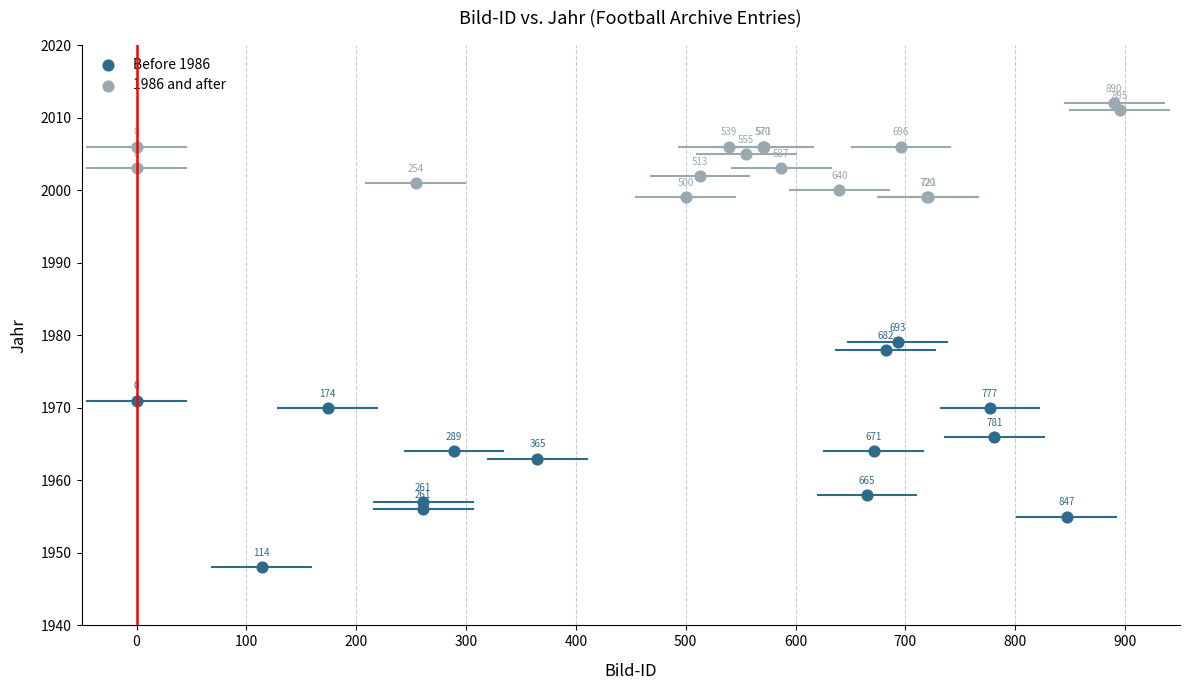

Which series contains the lowest Y value?

Before 1986